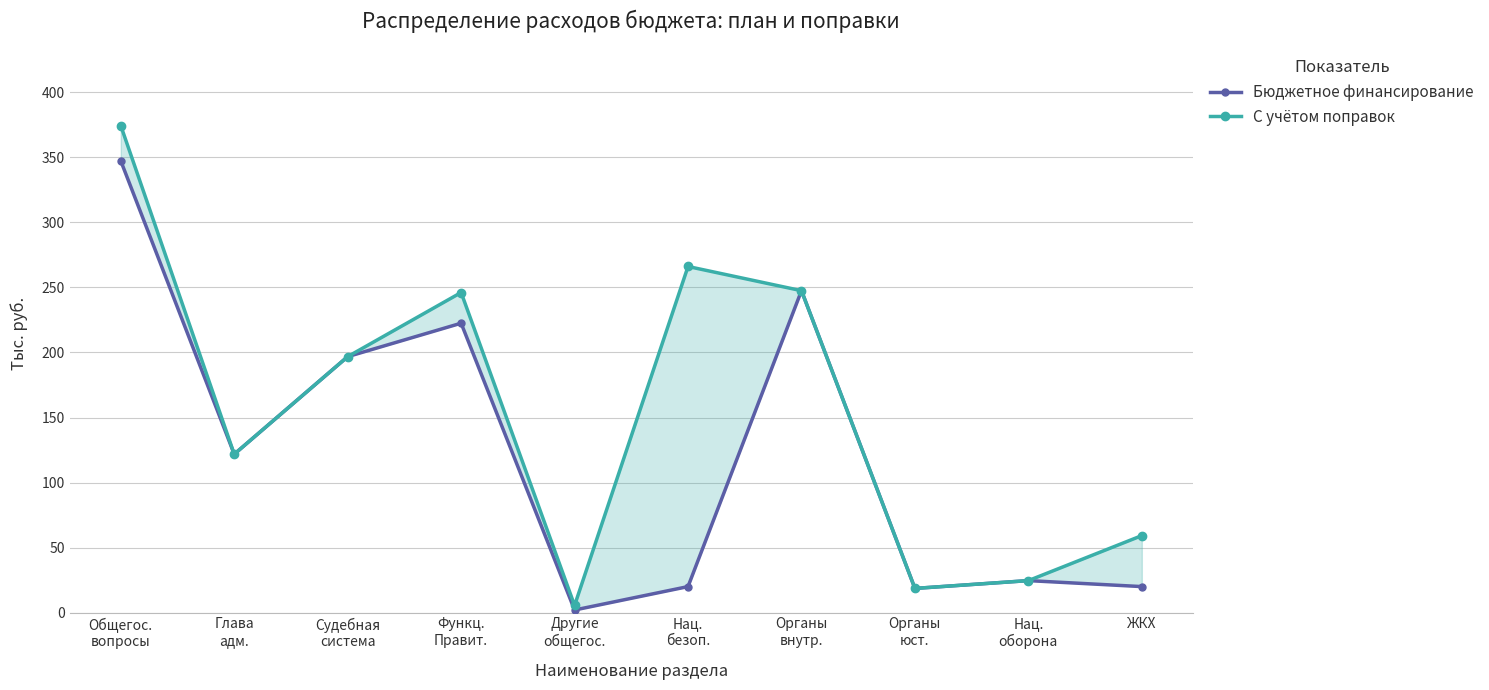

Which has a higher value, Другие
общегос. or Органы
внутр.?

Органы
внутр.